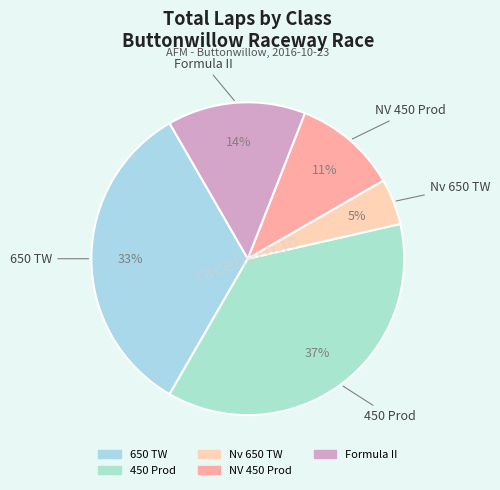

True or false: 650 TW accounts for 46% of the total.

False